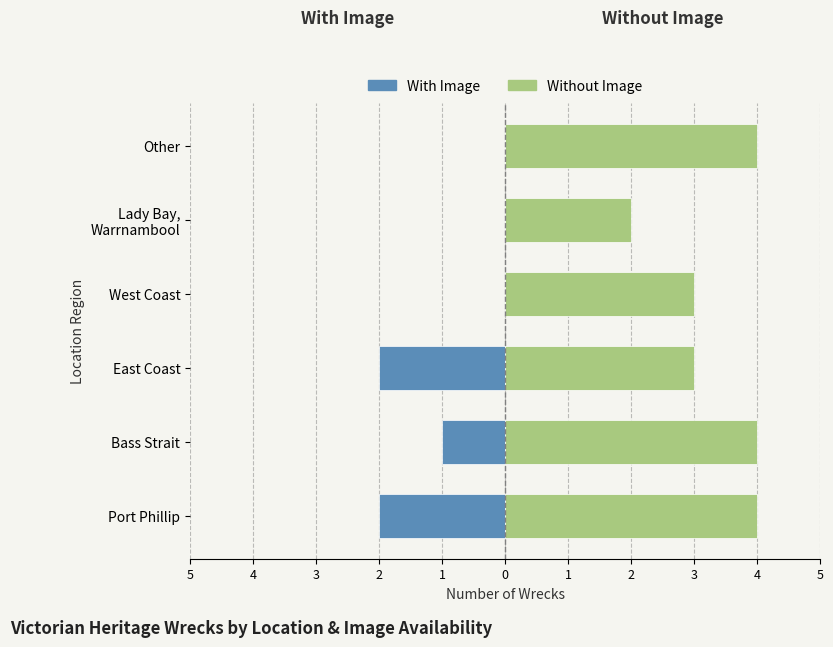

Reading left to right, extract all data points from this chart.

With Image: -2	-1	-2	0	0	0
Without Image: 4	4	3	3	2	4